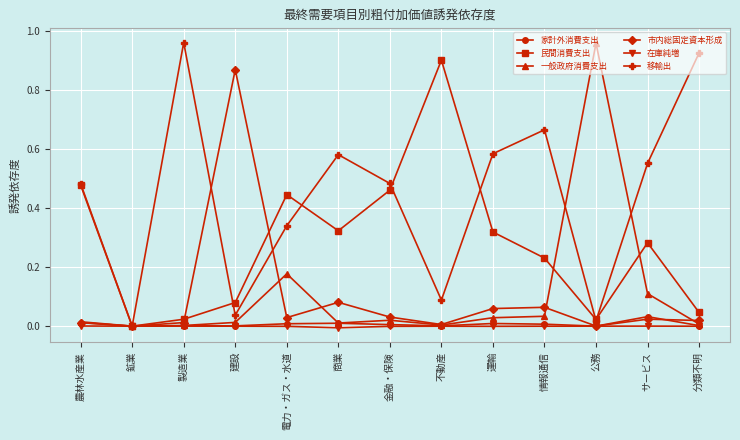

How many lines are shown in the chart?

6